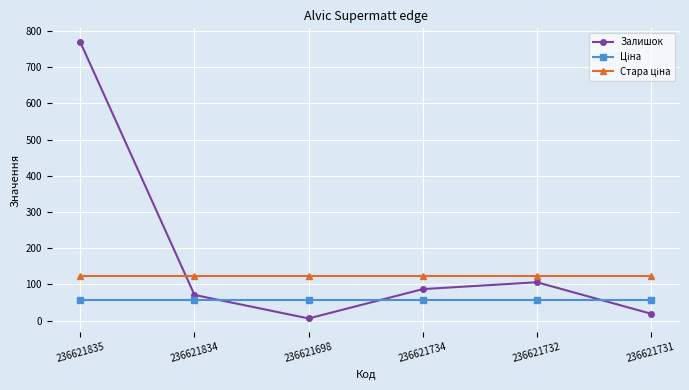

The value of Залишок at 236621834 is 71.0. True or false?

True